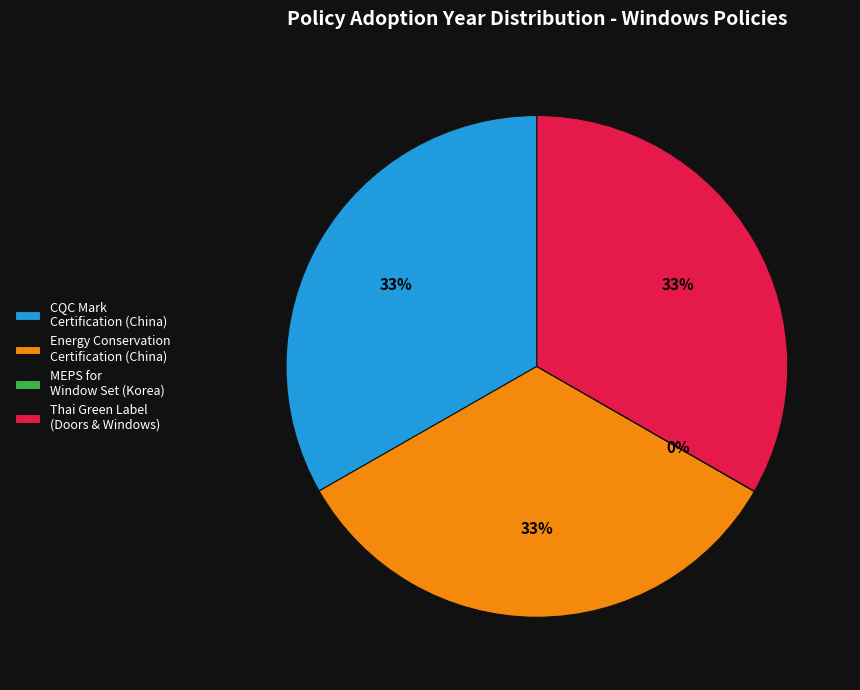

What is the ratio of the value at Energy Conservation Certification (China) to the value at Thai Green Label (Doors & Windows)?

1.0